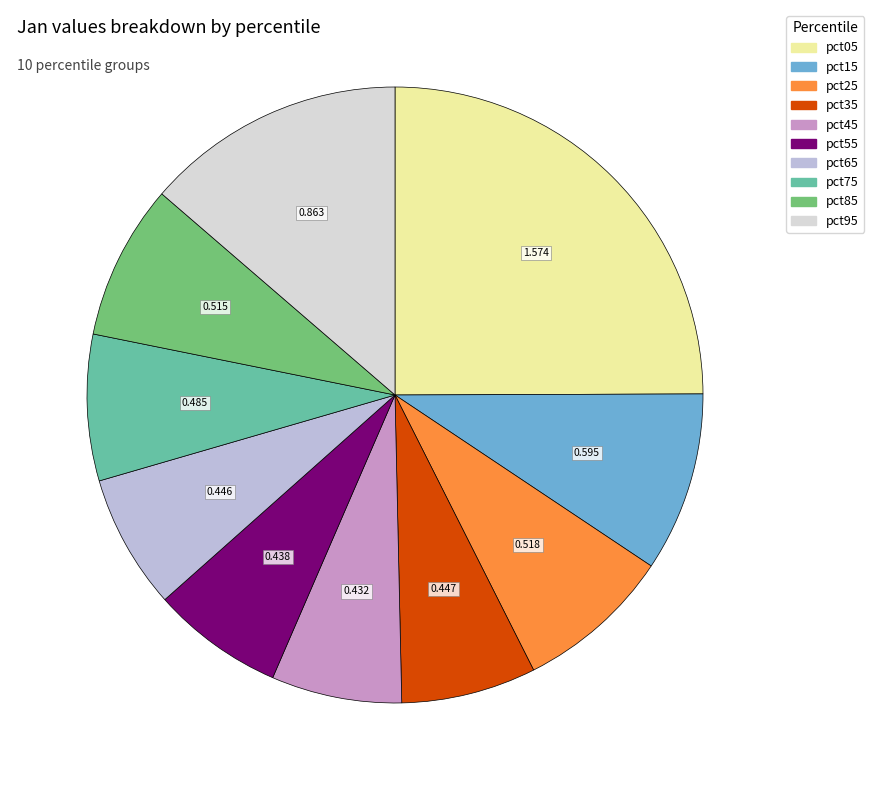

Does pct95 account for over 50% of the chart?

No